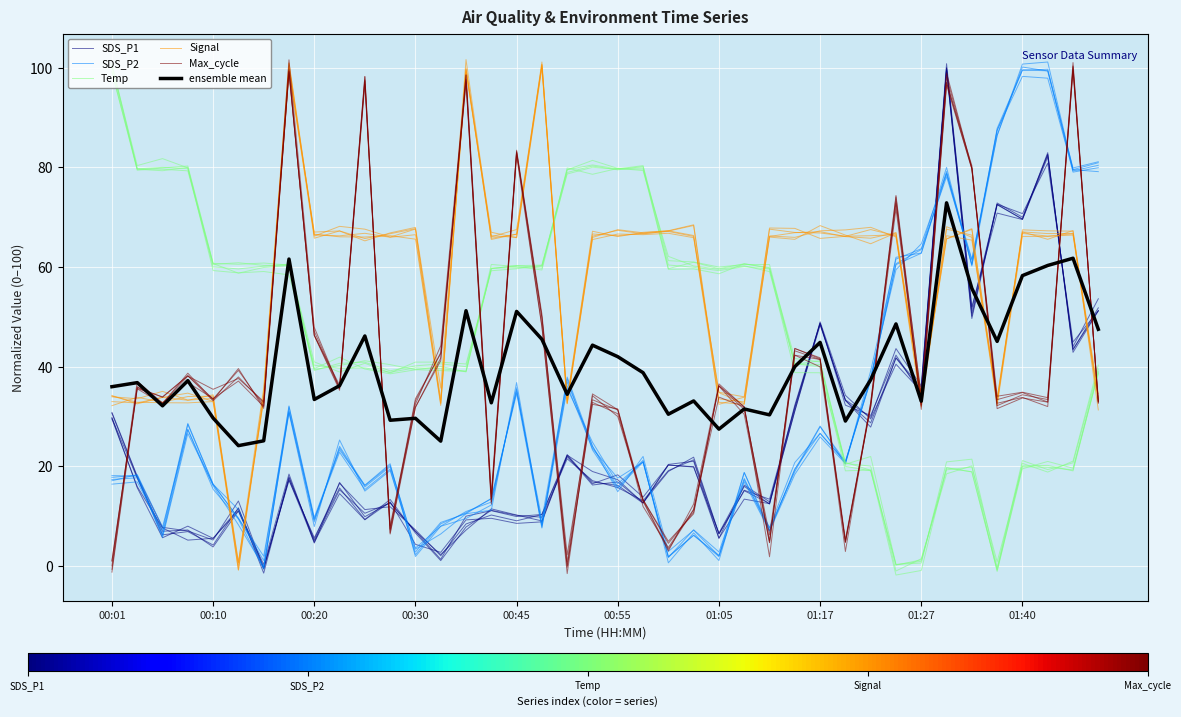

Which series has the largest range (max minus min)?

Max_cycle